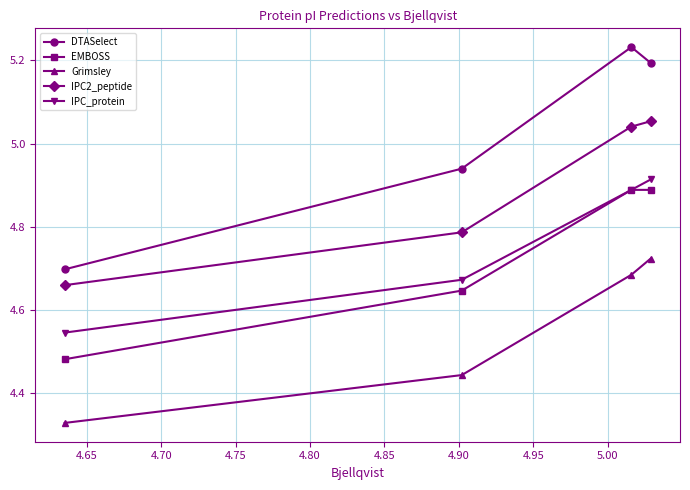

How many categories are shown in the chart?

4